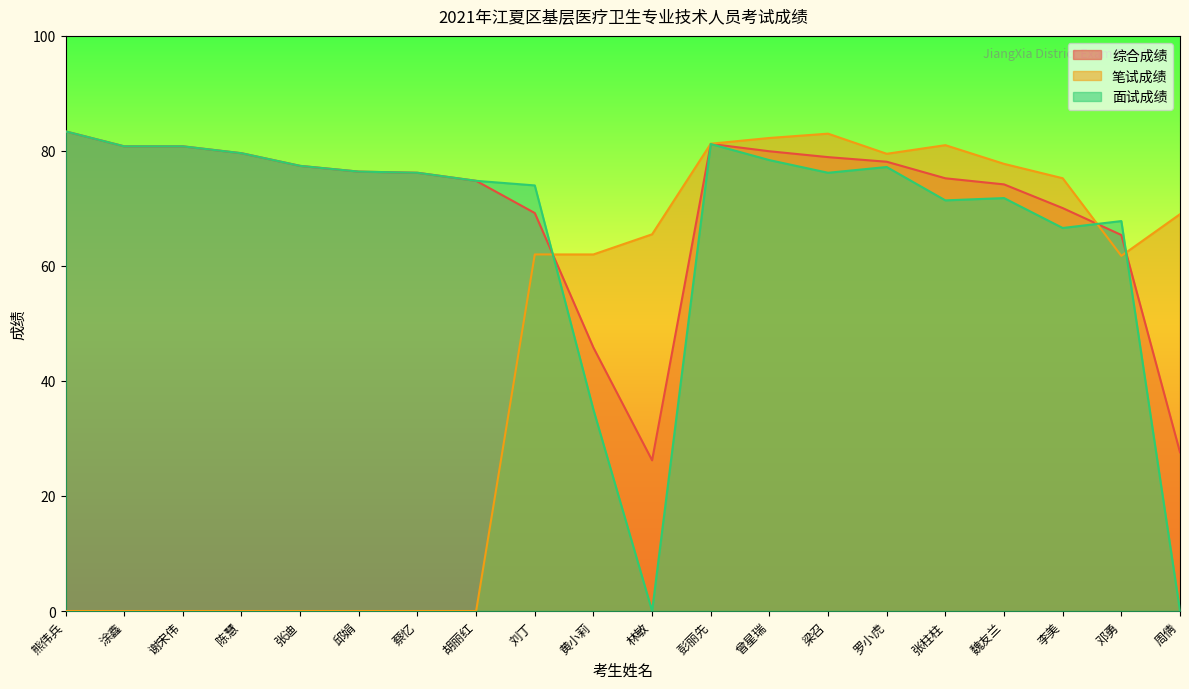

Does the chart have visible grid lines?

No